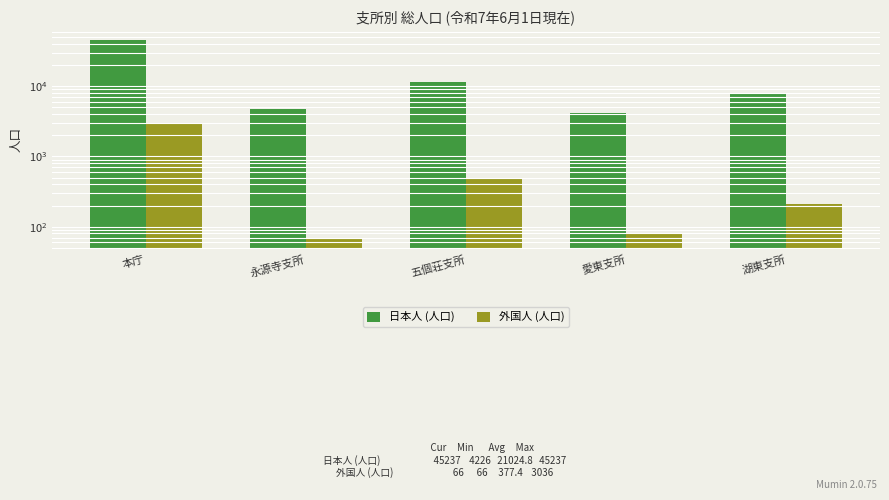

List the labels in order of 外国人 (人口) value, largest first.

本庁, 五個荘支所, 湖東支所, 愛東支所, 永源寺支所